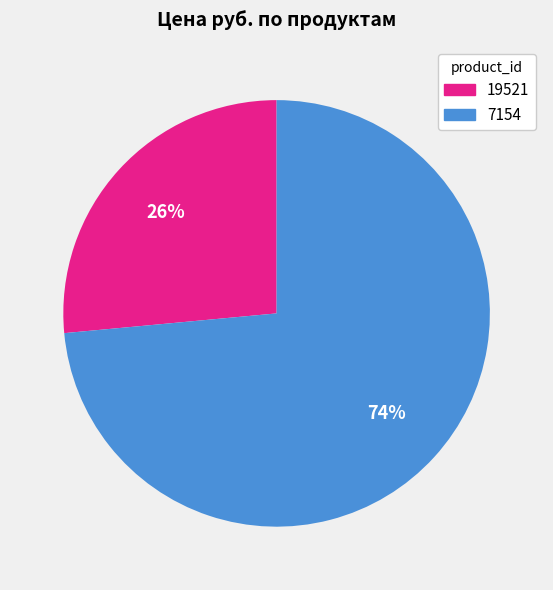

Rank the categories by value from lowest to highest.

19521, 7154